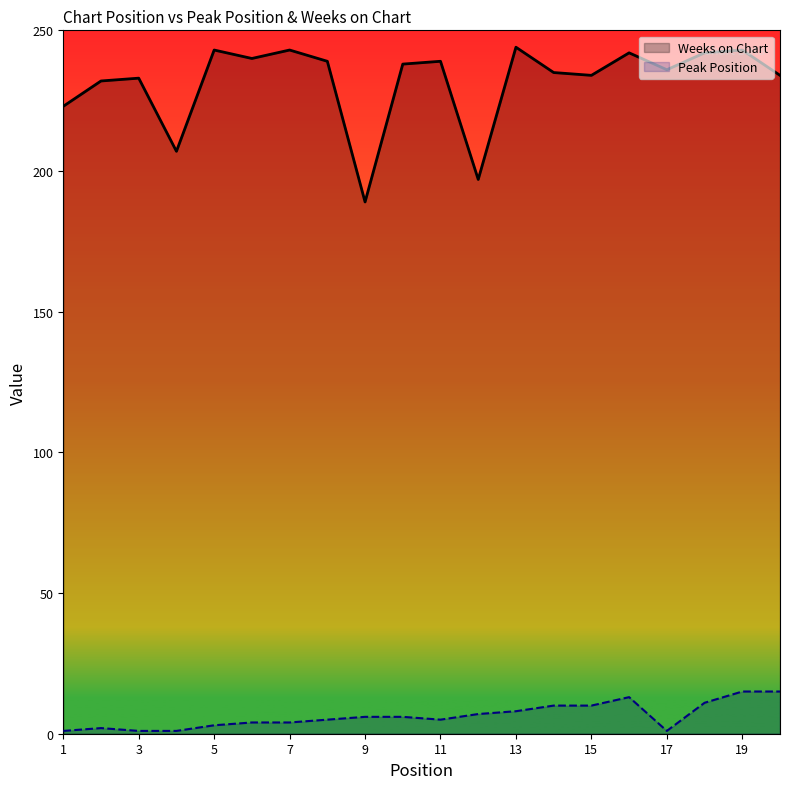

Which series has the largest total across all categories?

Weeks on Chart